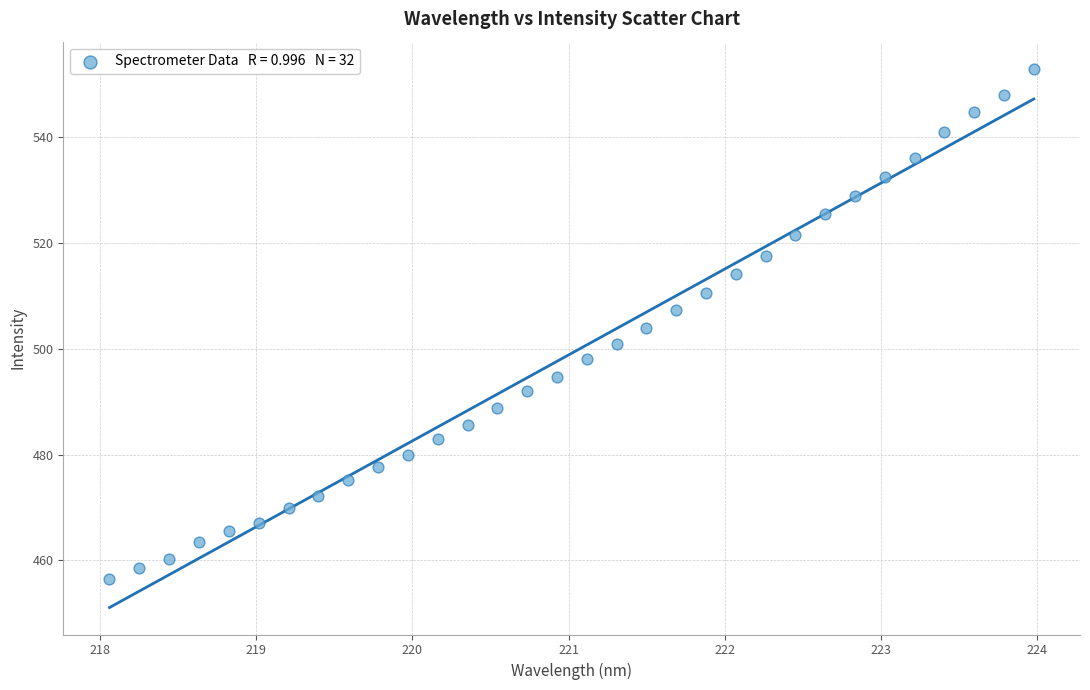

What is the range of X values (max minus min)?

5.9